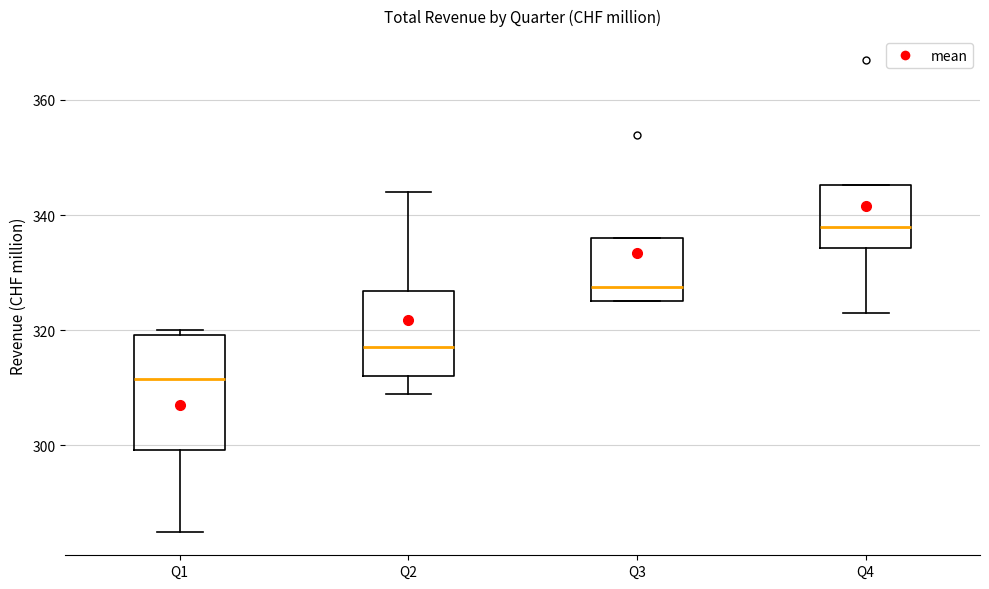

Reading left to right, read every box against the y-axis: the position of its median line, the range the box covers, and the ends of its whiskers. The values are not printed on the chart, so give them approximately, as read against the axis.

Q1: median 312, box 300 to 320, whiskers 286 to 320 (just above the box's upper edge)
Q2: median 318, box 312 to 326, whiskers 310 to 344
Q3: median 328, box 326 to 336, whiskers 326 to 336
Q4: median 338, box 334 to 346, whiskers 324 to 346